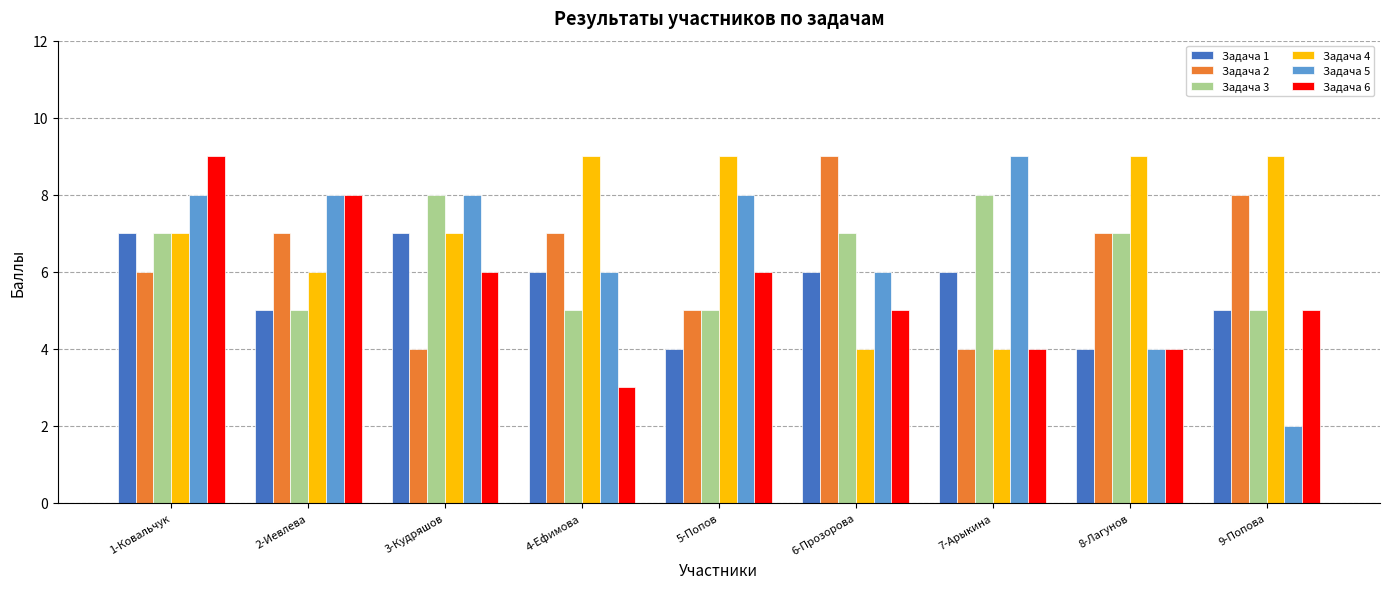

Reading left to right, transcribe all the data shown in this chart.

Задача 1: 7	5	7	6	4	6	6	4	5
Задача 2: 6	7	4	7	5	9	4	7	8
Задача 3: 7	5	8	5	5	7	8	7	5
Задача 4: 7	6	7	9	9	4	4	9	9
Задача 5: 8	8	8	6	8	6	9	4	2
Задача 6: 9	8	6	3	6	5	4	4	5